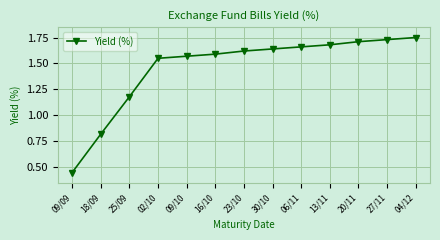

What position from the right is 16/10?

8